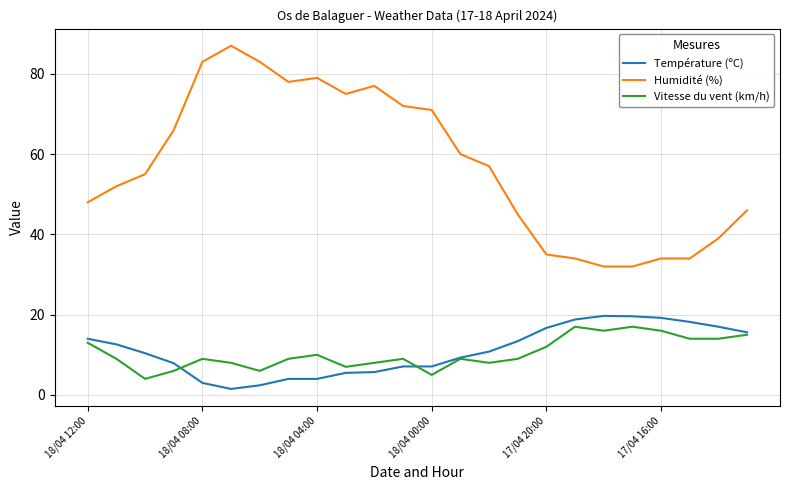

What is the sum of all Température (ºC) values?

263.5